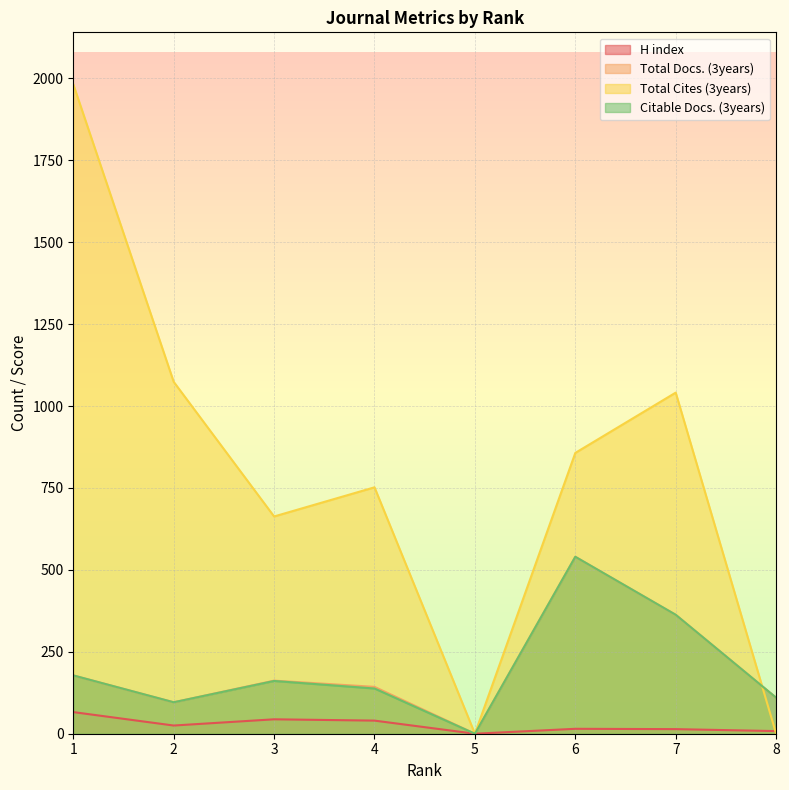

Reading right to left, extract all data points from this chart.

H index: 8=8	7=14	6=15	5=0	4=40	3=44	2=25	1=66
Total Docs. (3years): 8=110	7=363	6=540	5=0	4=143	3=162	2=96	1=178
Total Cites (3years): 8=0	7=1041	6=857	5=0	4=752	3=663	2=1074	1=1982
Citable Docs. (3years): 8=110	7=363	6=540	5=0	4=138	3=161	2=96	1=178